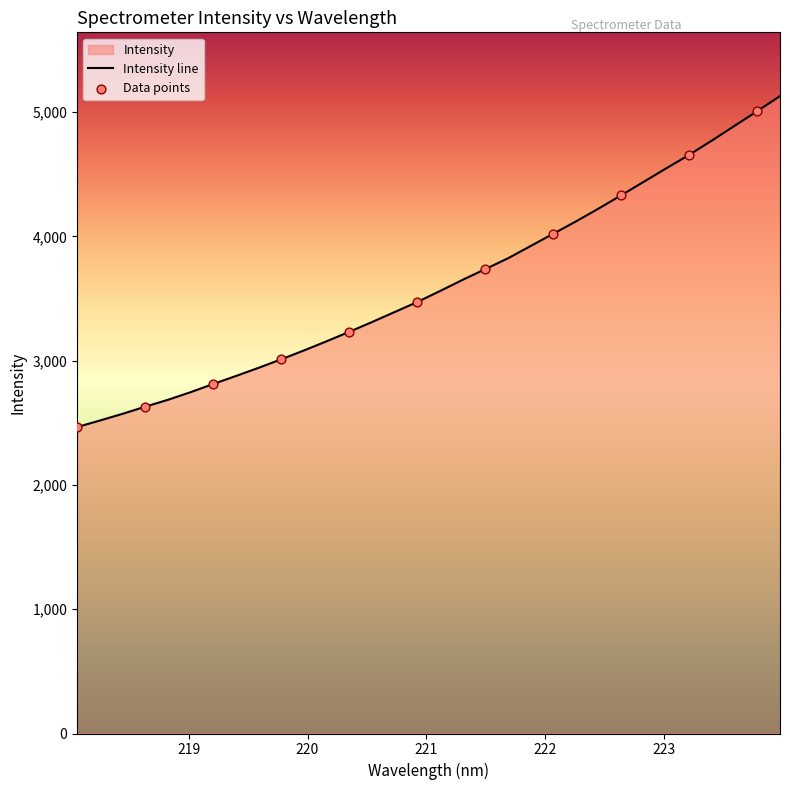

Approximately how many times larger is the value at 219.589 compared to 219.2067?

1.0